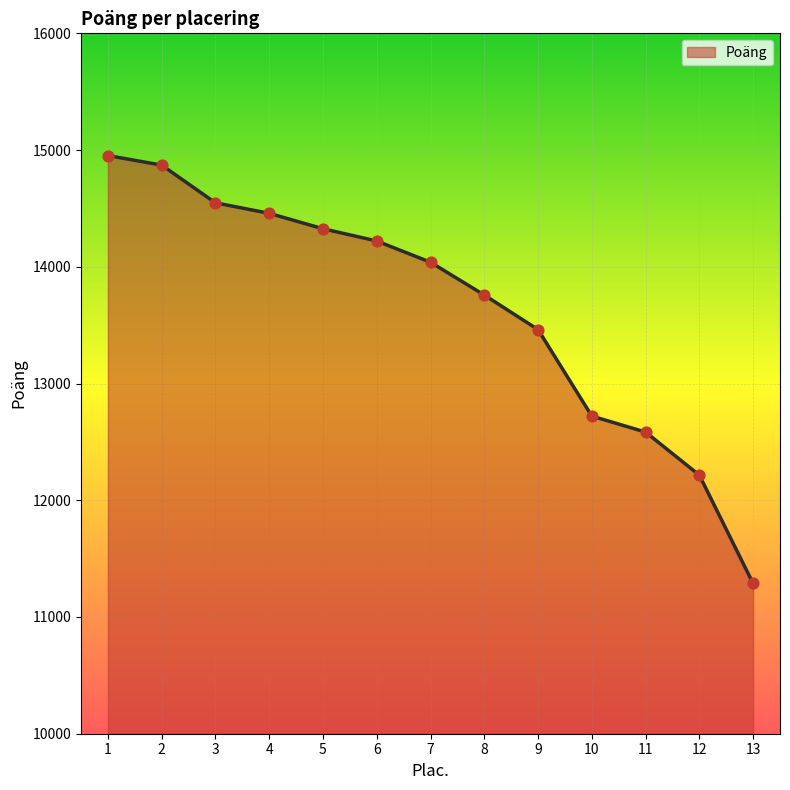

What is the change in value from 6 to 11?

-1637